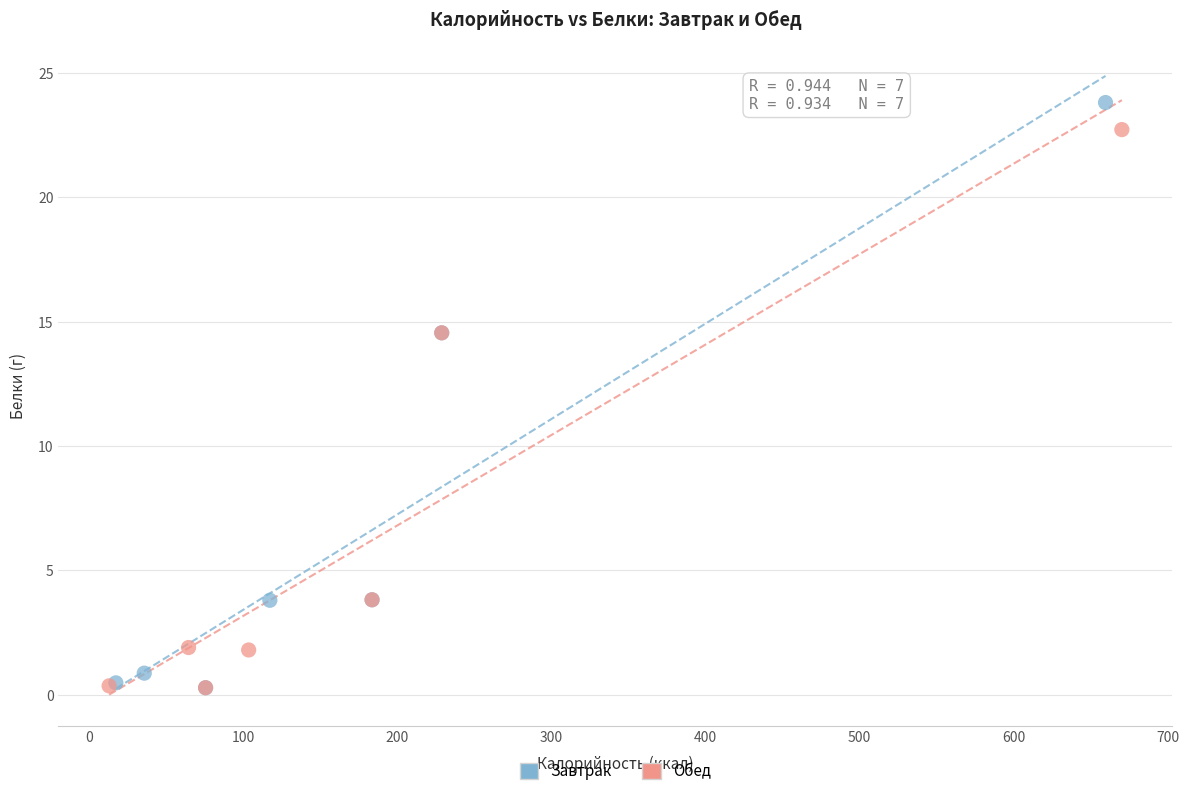

Which series has the largest Y range (max minus min)?

Завтрак